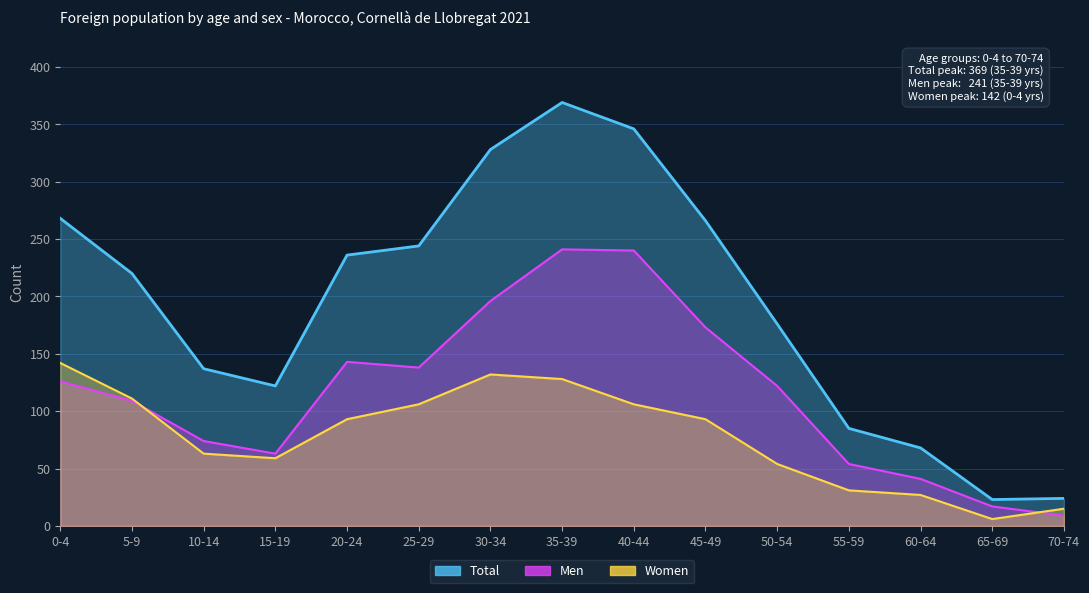

Which has a higher value, 20-24 or 40-44?

40-44